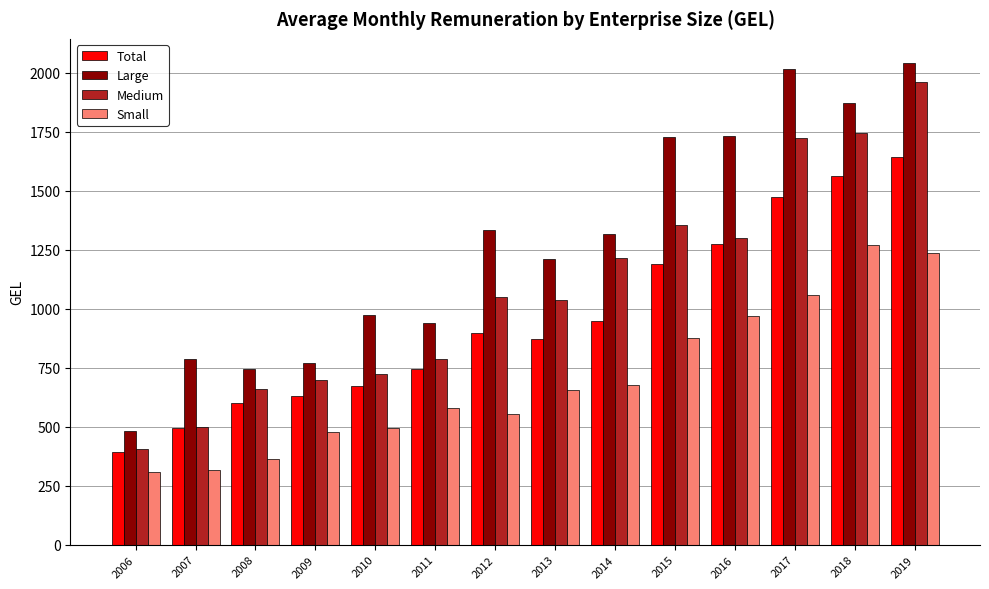

What value does the Total series have at 2007?

495.0